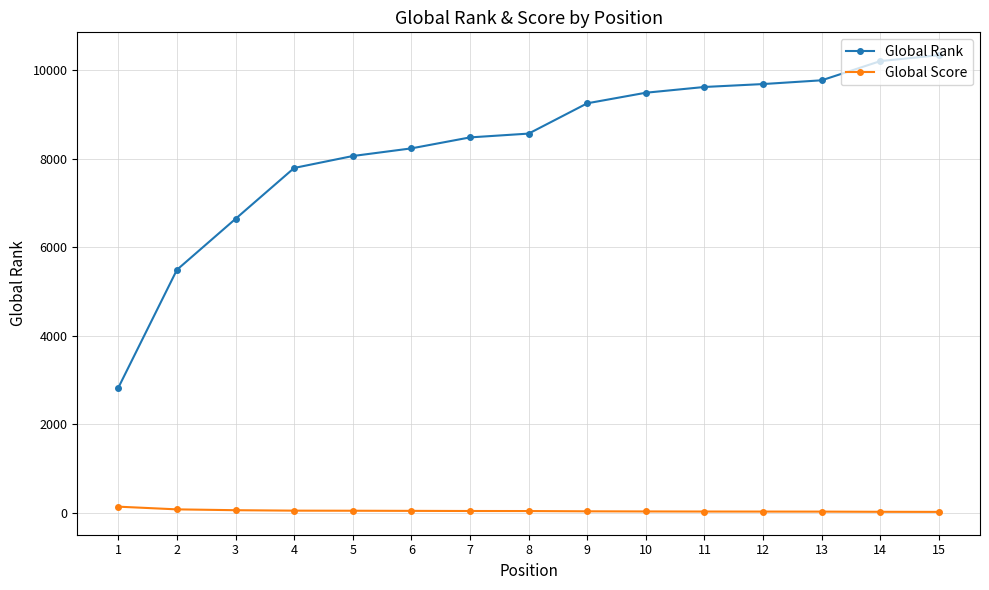

Is the value of Global Rank at 4 greater than the value of Global Score at 6?

Yes